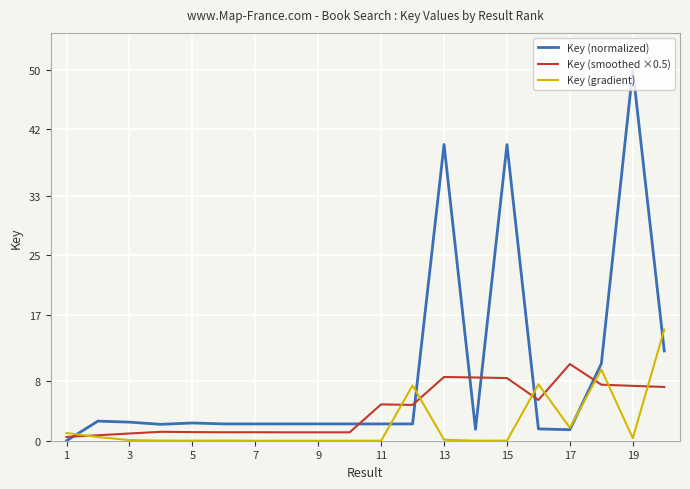

How many lines are shown in the chart?

3